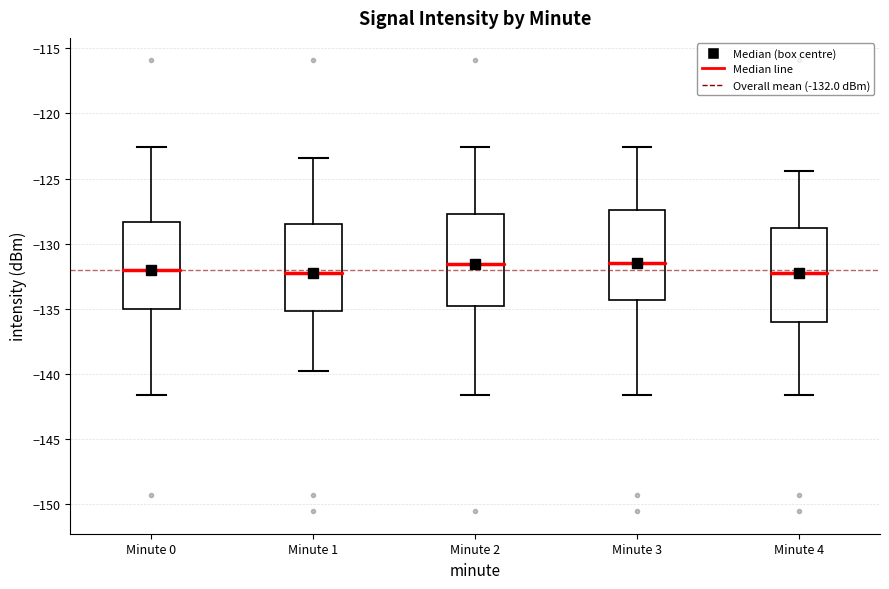

Reading left to right, transcribe this box plot: for each box, give where its median line is, the range the box spans, and where its two whiskers end, as read against the y-axis. The values are not printed on the chart, so give them approximately, as read against the axis.

Minute 0: median -132.0, box -135.0 to -128.5, whiskers -141.5 to -122.5
Minute 1: median -132.0, box -135.0 to -128.5, whiskers -140.0 to -123.5
Minute 2: median -131.5, box -135.0 to -127.5, whiskers -141.5 to -122.5
Minute 3: median -131.5, box -134.5 to -127.5, whiskers -141.5 to -122.5
Minute 4: median -132.0, box -136.0 to -129.0, whiskers -141.5 to -124.5